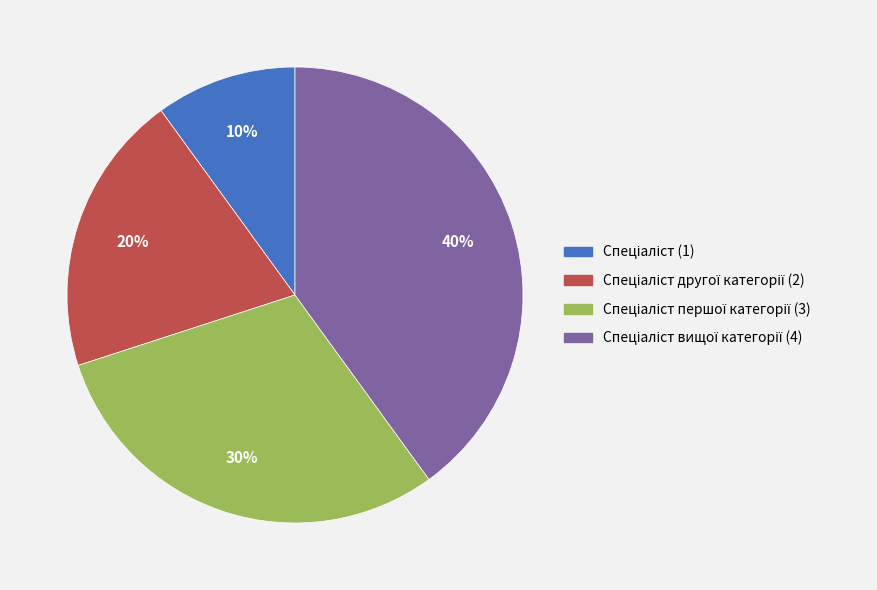

To the nearest percent, what is the difference between the largest and smallest slice percentages?

30%